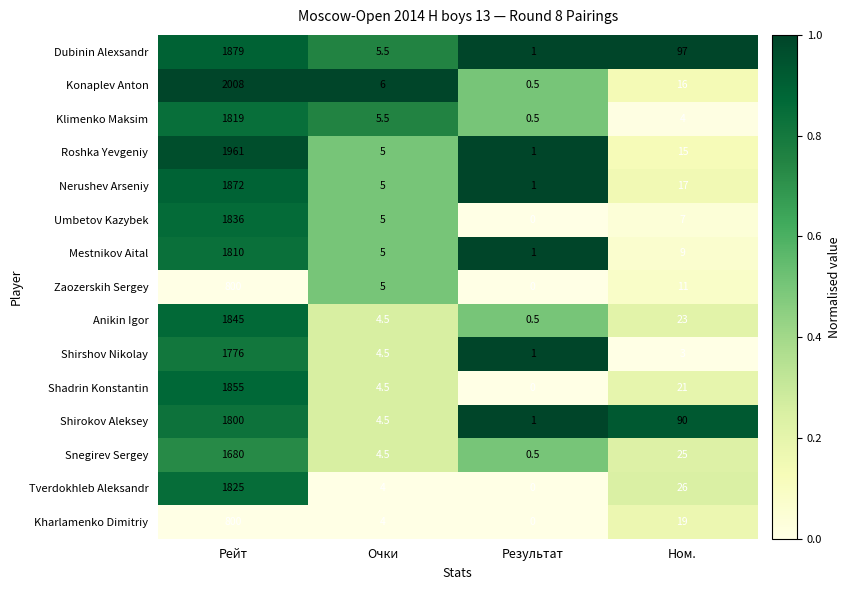

What is the greatest value displayed?

2008.0